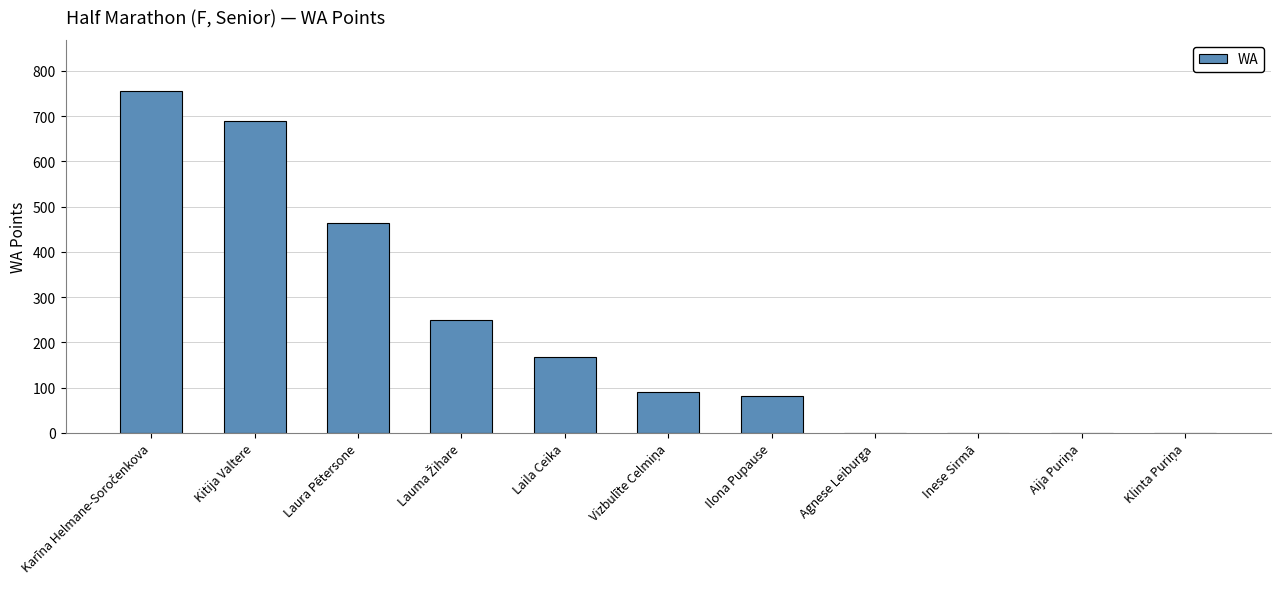

At which label is the value closest to 377?

Laura Pētersone